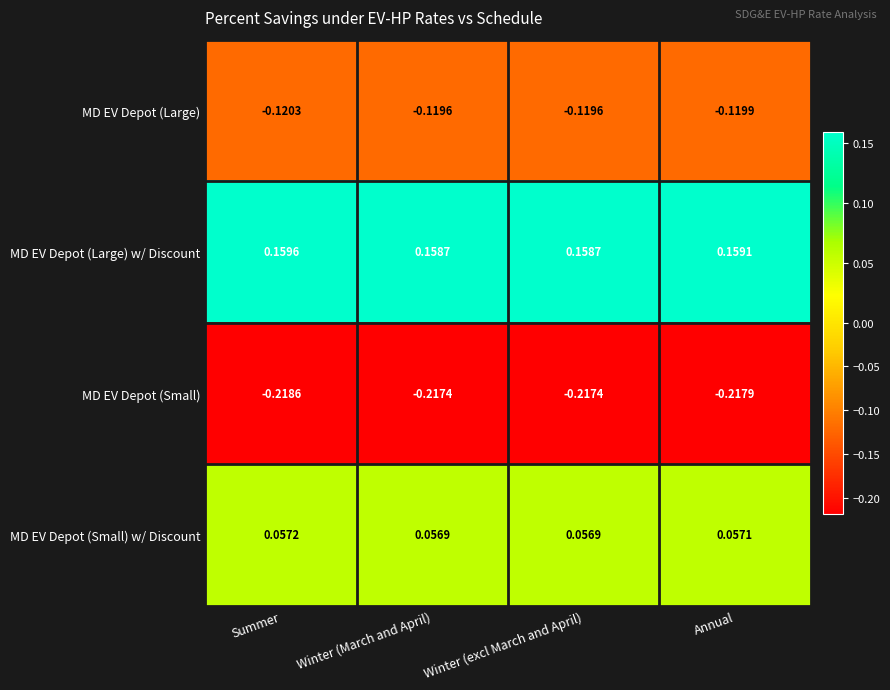

What is the difference between the highest and lowest values at Winter (excl March and April)?

0.4